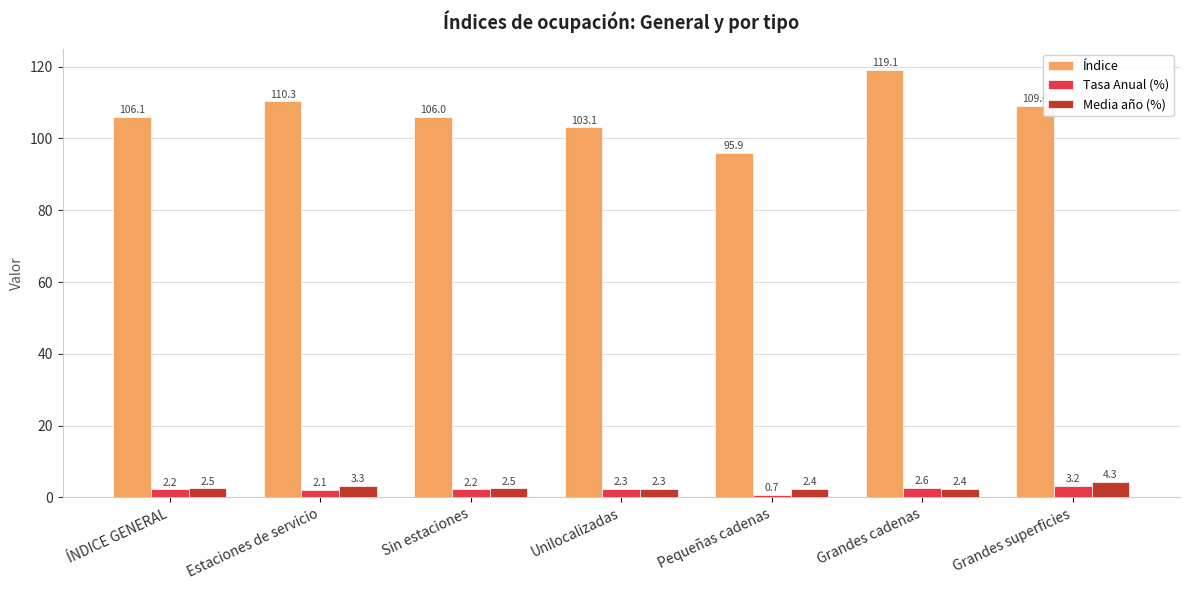

Rank the series by their maximum value, from highest to lowest.

Índice, Media año (%), Tasa Anual (%)